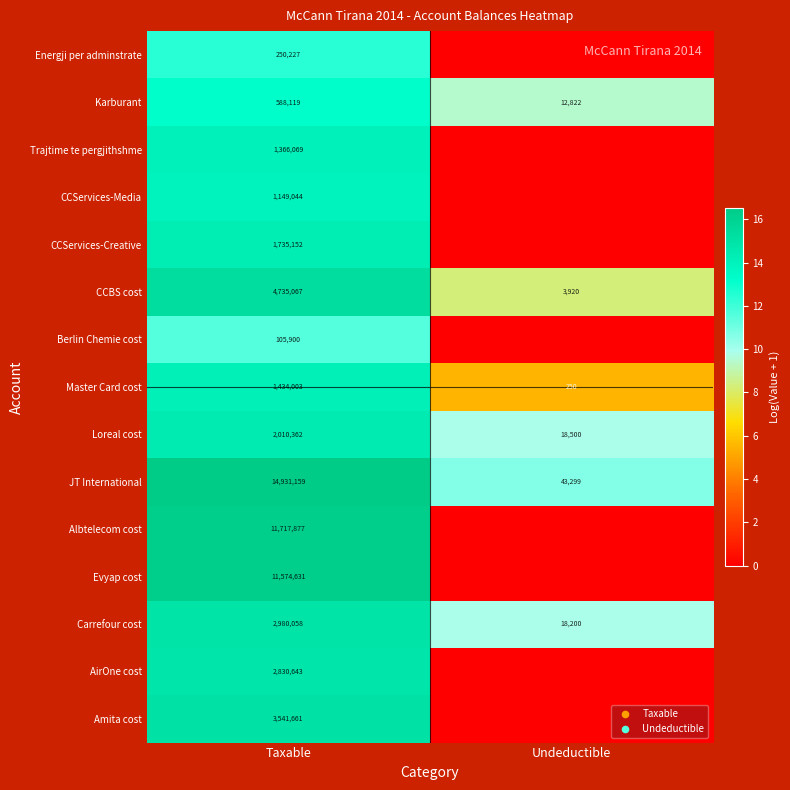

What is the total value across all series at Taxable?

60949972